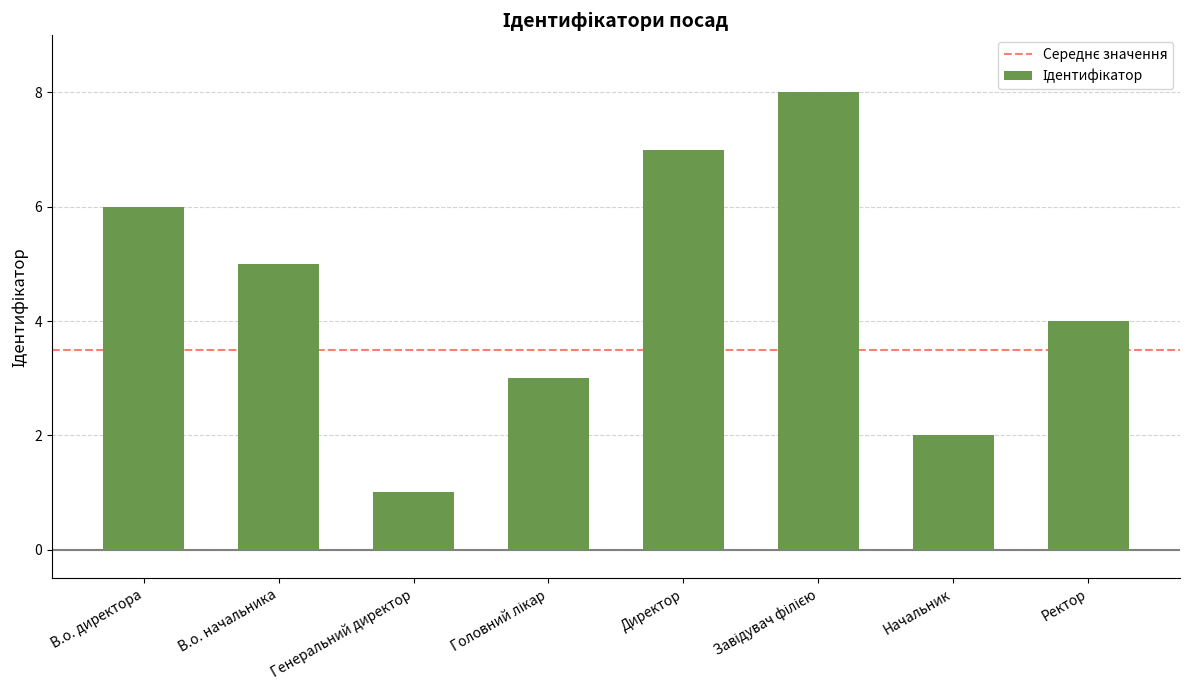

Reading left to right, extract all data points from this chart.

6	5	1	3	7	8	2	4